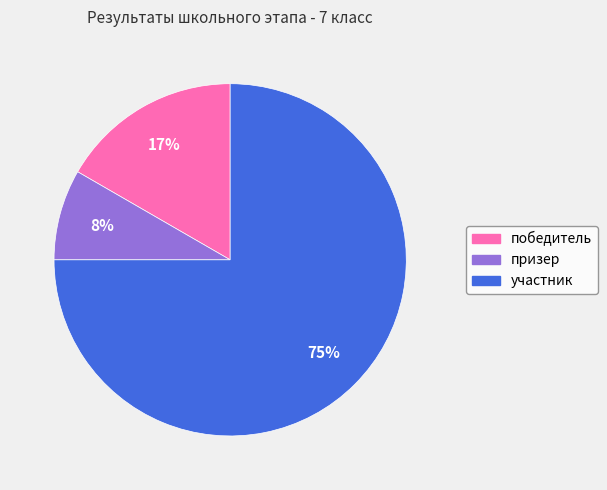

True or false: победитель accounts for 25% of the total.

False